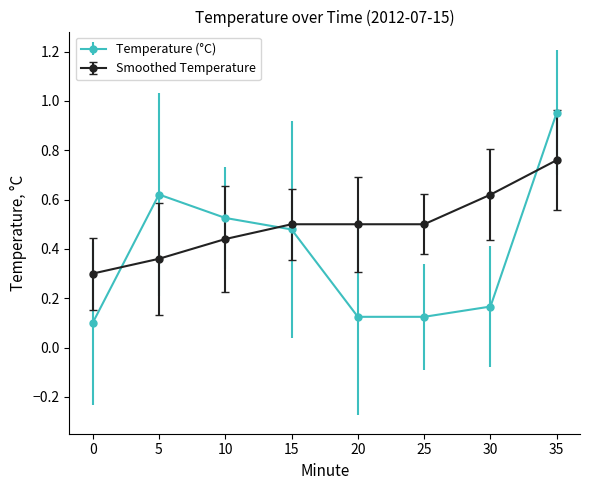

Which series changed the most between 25 and 35?

Temperature (°C)